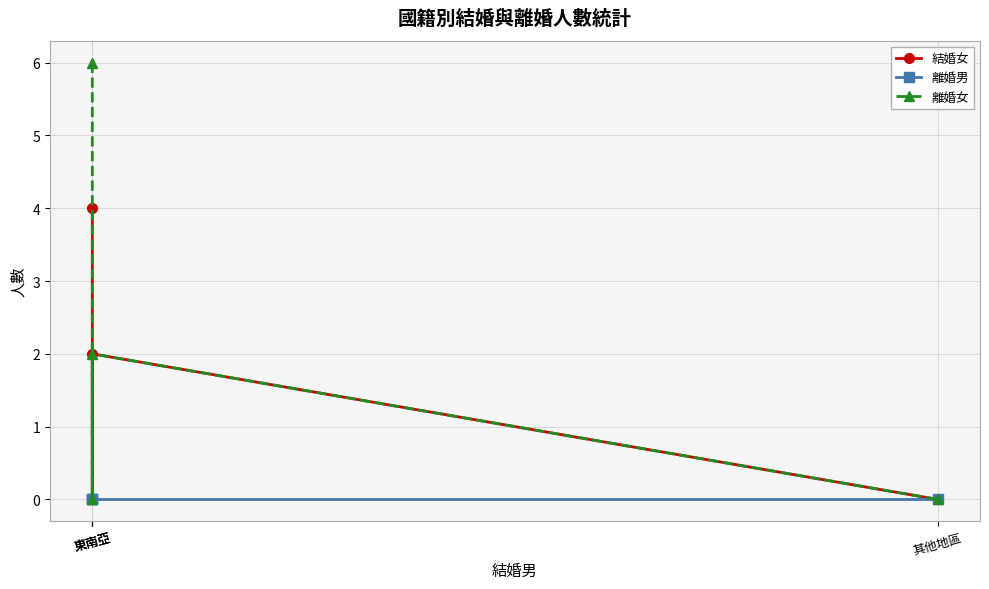

True or false: 結婚女 has more than 1 interior local peaks.

False